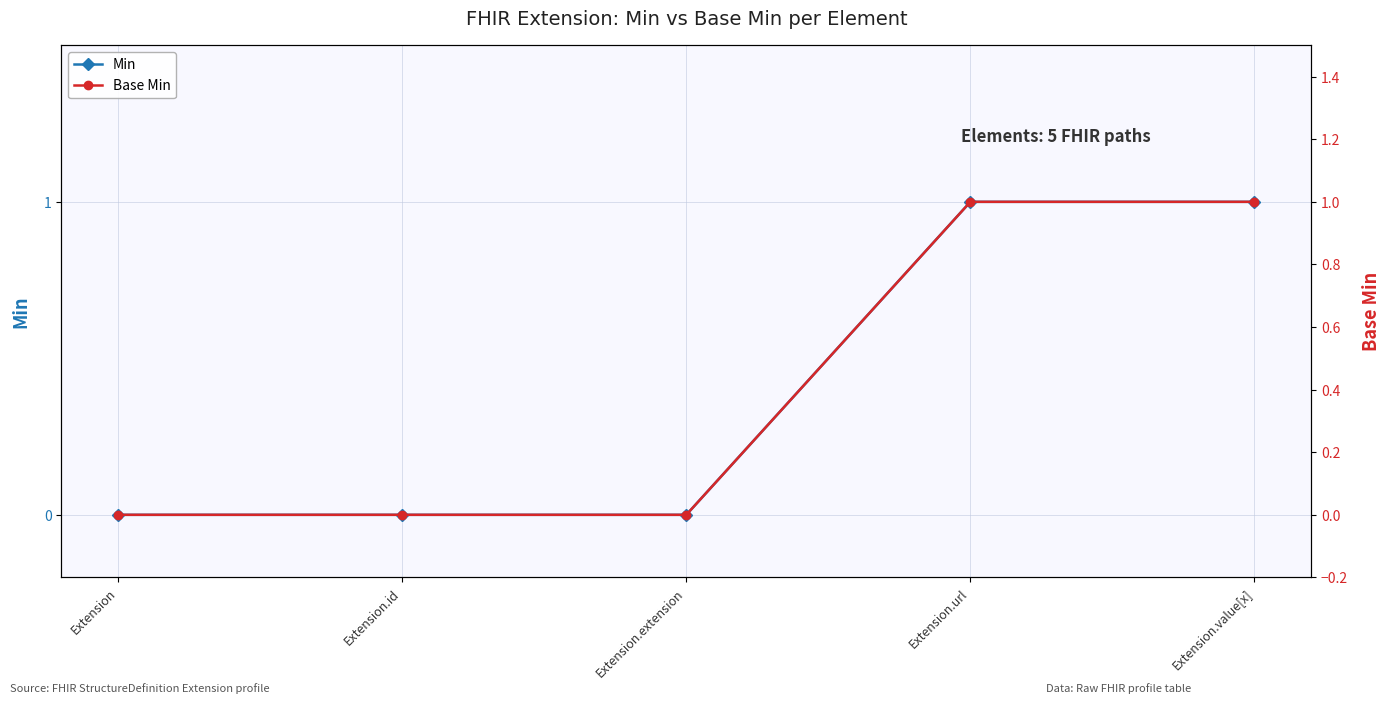

True or false: Min has more than 1 points higher than both neighbors.

False